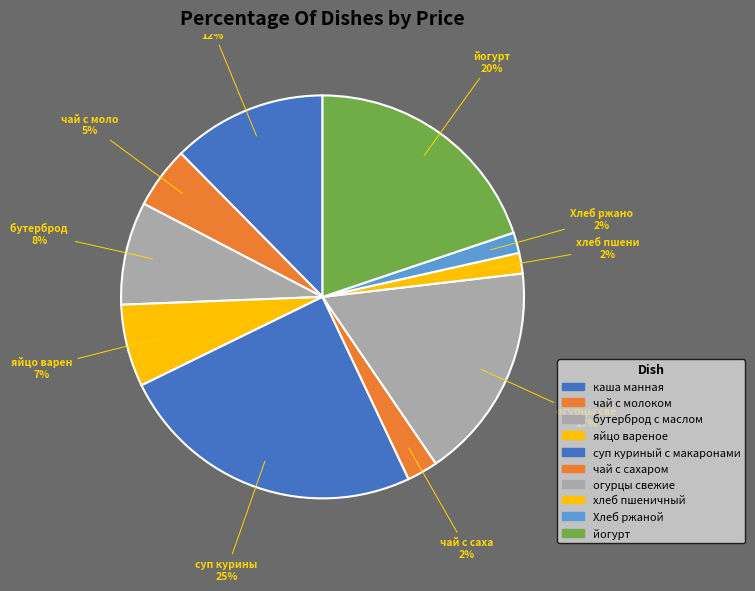

Count the number of slices in the pie.

10